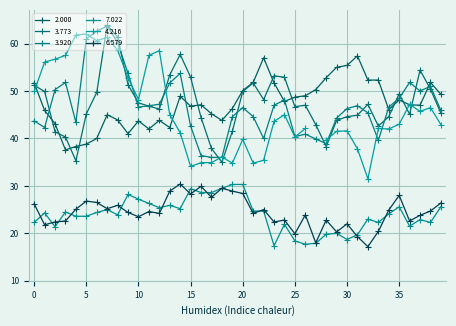

What is the difference between the second highest and second lowest values in the 6.579 series?

11.9